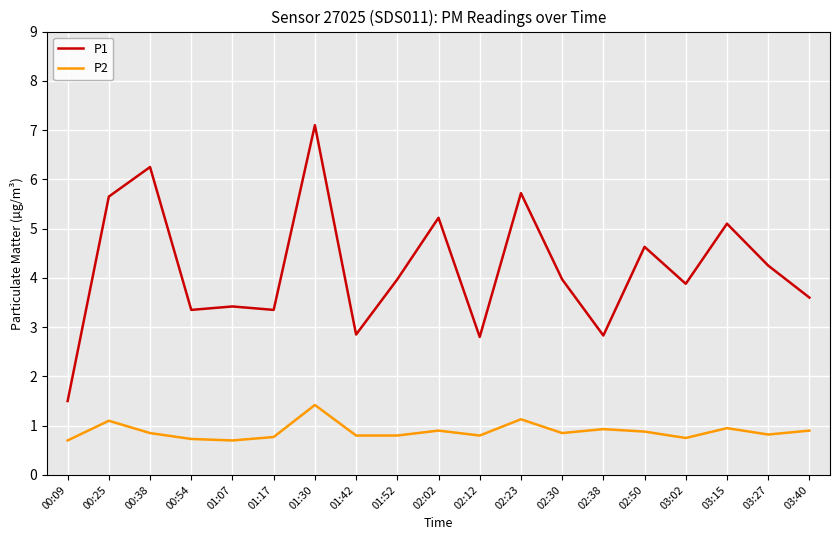

Which series has the largest total across all categories?

P1